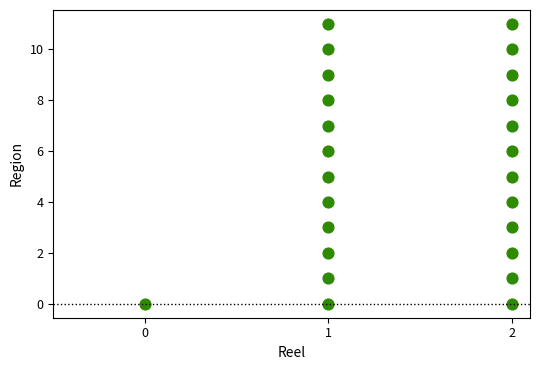

What is the range of Y values (max minus min)?

11